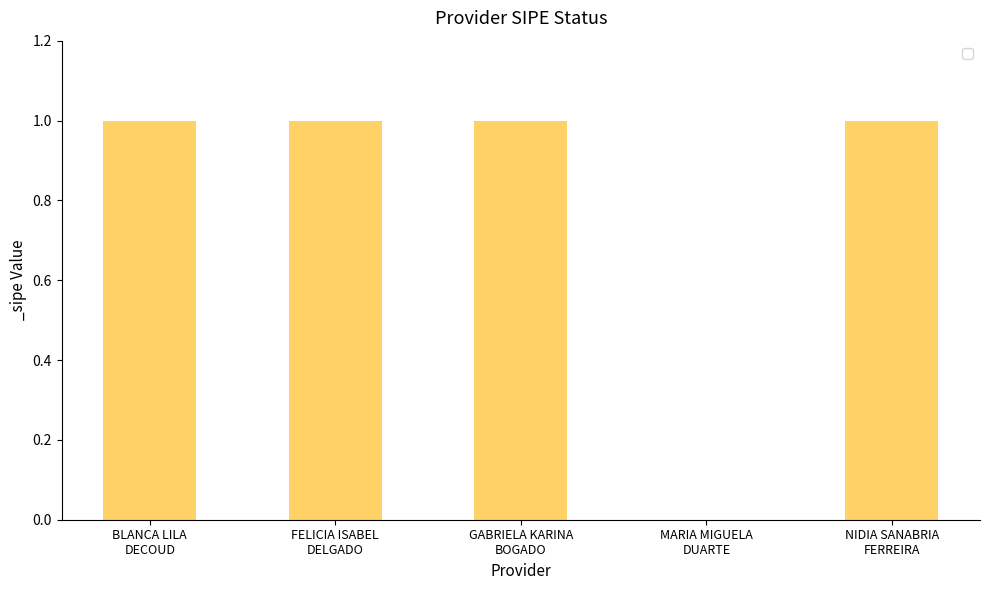

True or false: the data shows 0 at FELICIA ISABEL
DELGADO.

False